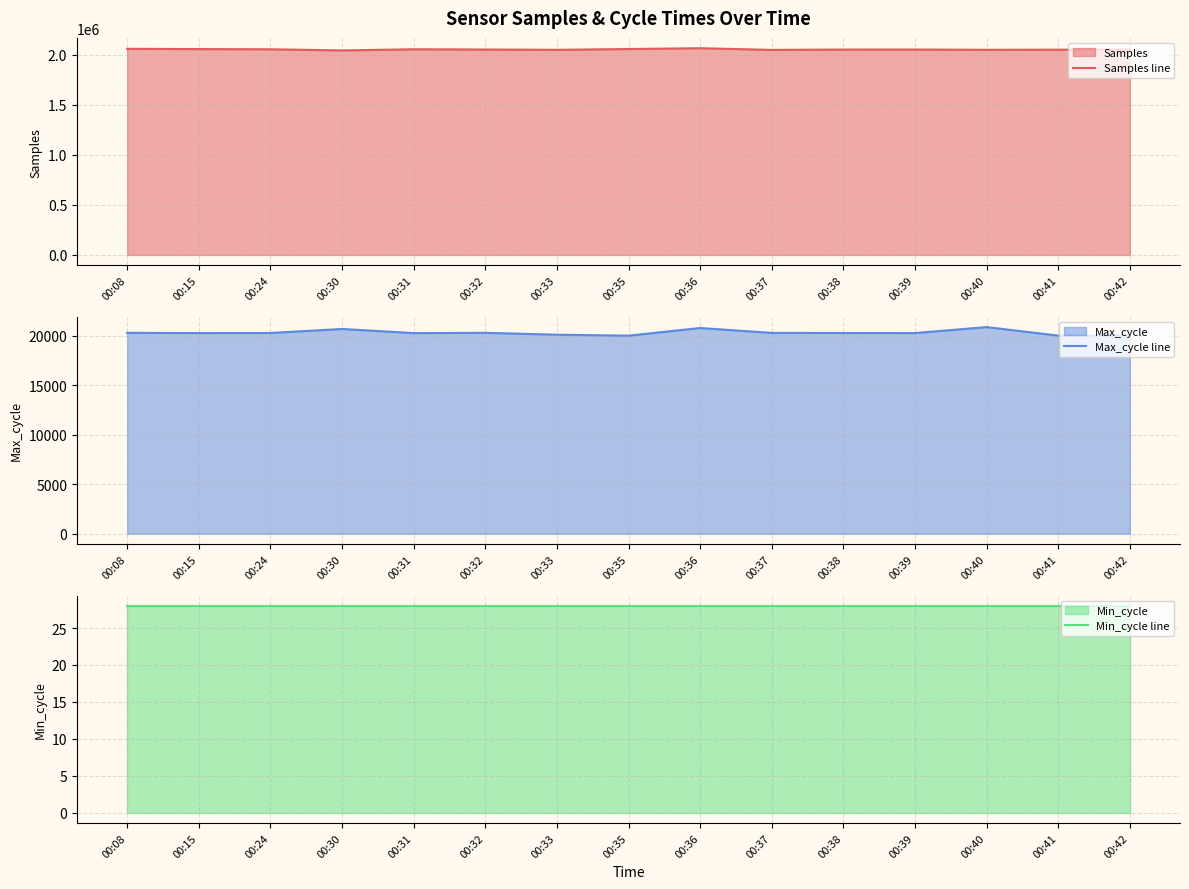

Where is the first local minimum for Max_cycle line?

00:15